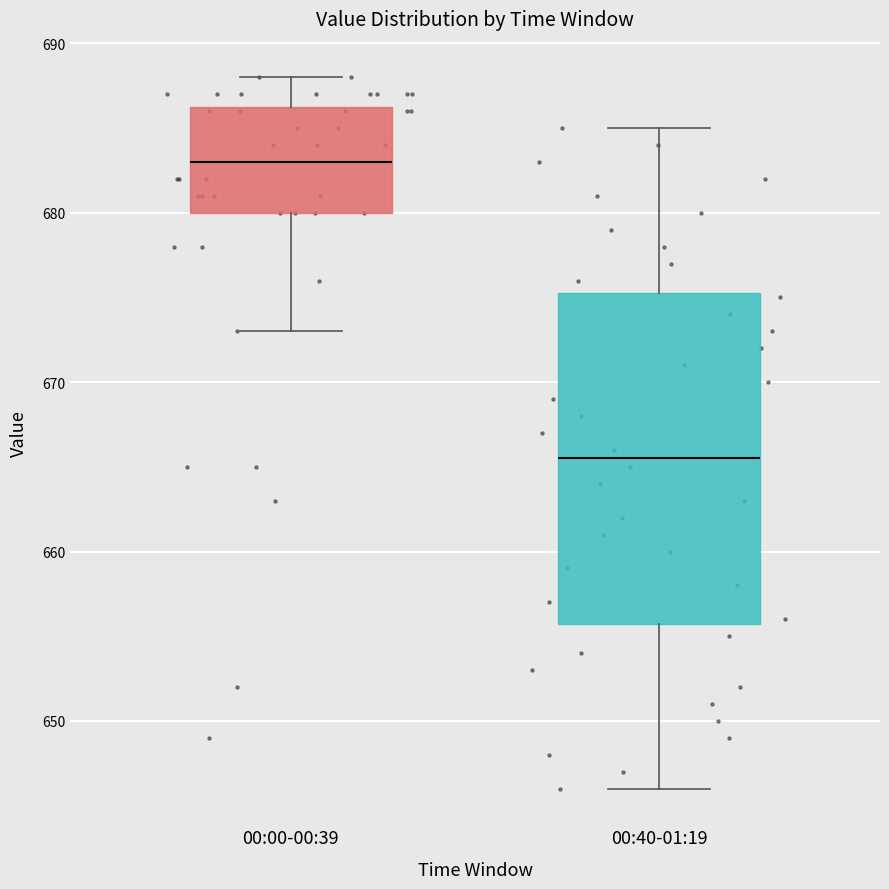

Reading left to right, transcribe this box plot: for each box, give where its median line is, the range the box spans, and where its two whiskers end, as read against the y-axis. The values are not printed on the chart, so give them approximately, as read against the axis.

00:00-00:39: median 683, box 680 to 686, whiskers 673 to 688
00:40-01:19: median 666, box 656 to 675, whiskers 646 to 685